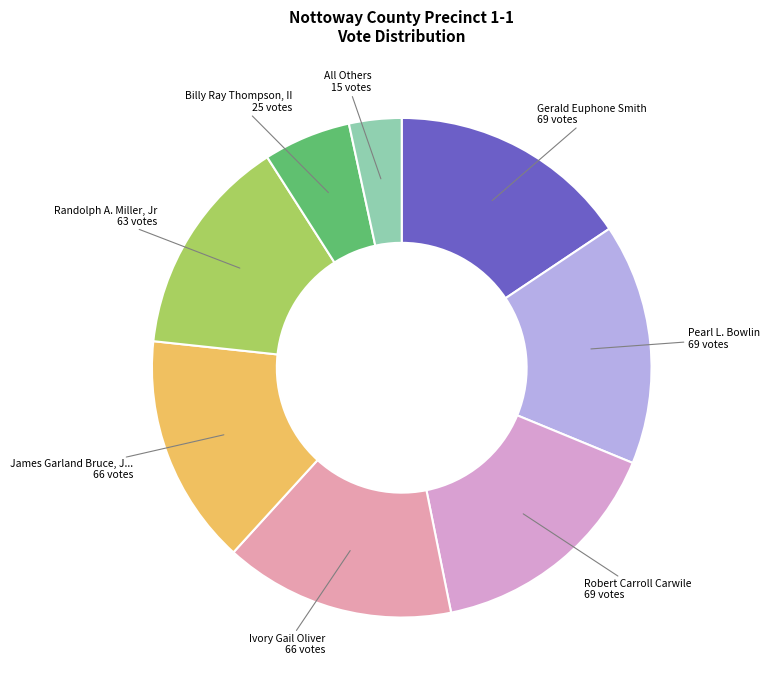

Is there a majority slice in this chart?

No